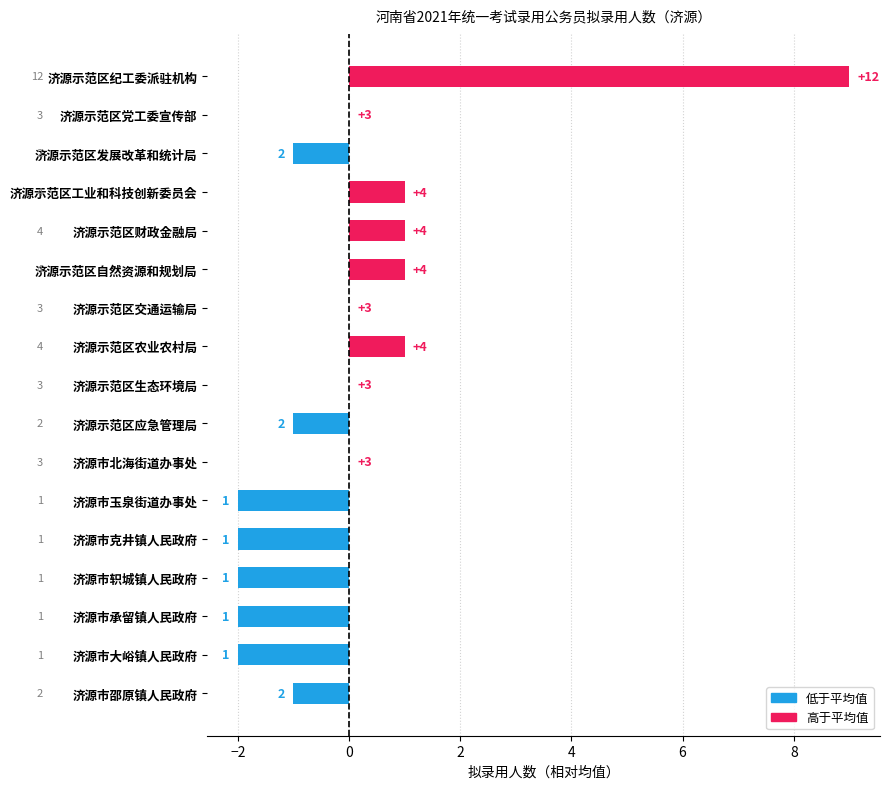

Are the bars horizontal?

Yes